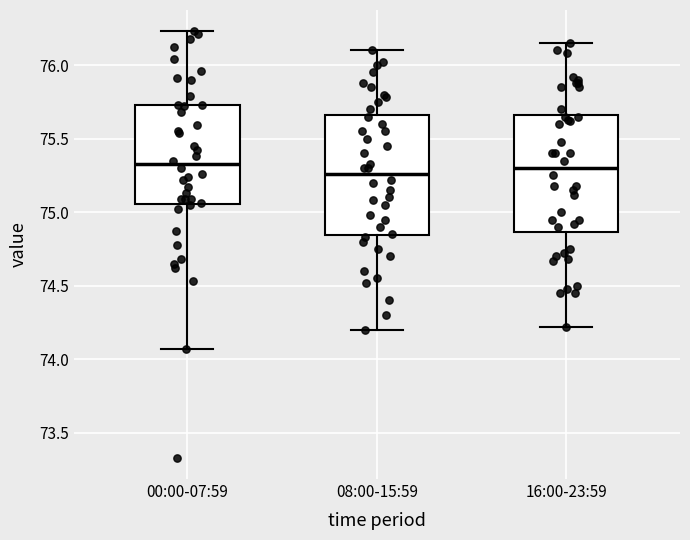

Where does the median line of the box for 16:00-23:59 sit on the y-axis? The values are not printed on the chart, so give them approximately, as read against the axis.

75.30